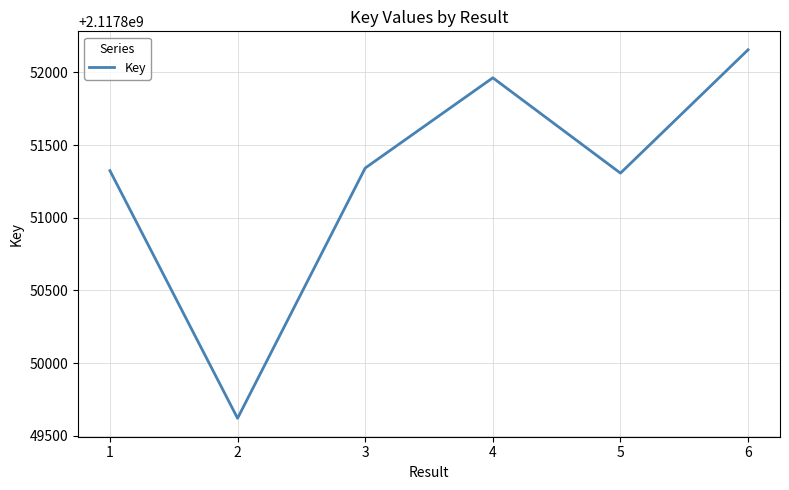

What is the ratio of the value at 2 to the value at 5?

1.0